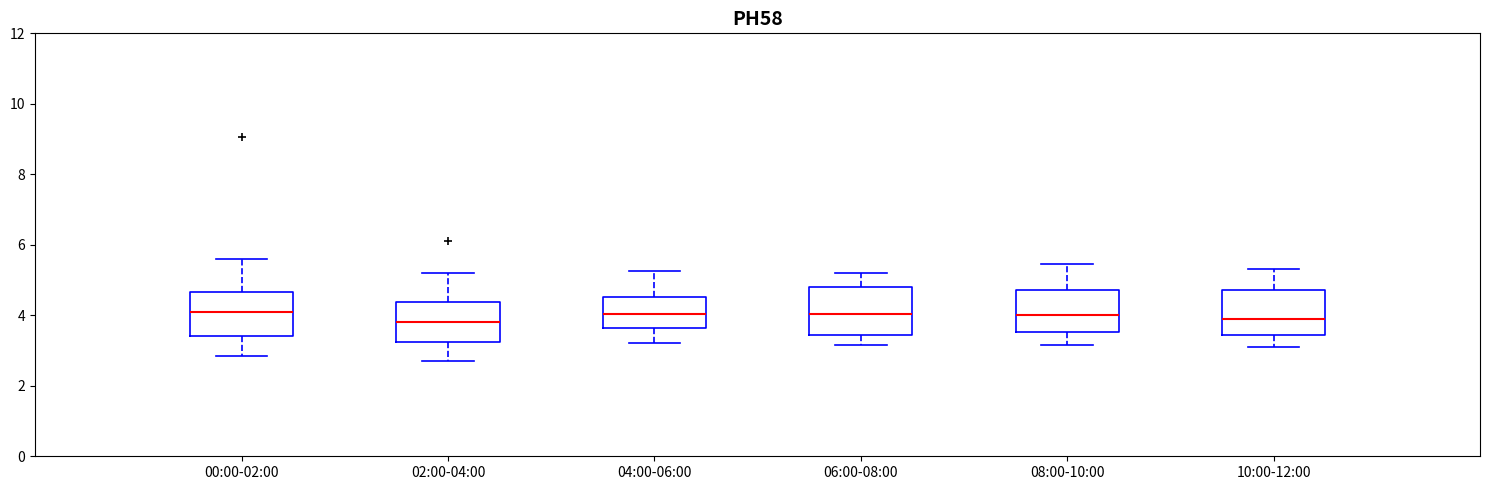

Reading left to right, transcribe this box plot: for each box, give where its median line is, the range the box spans, and where its two whiskers end, as read against the y-axis. The values are not printed on the chart, so give them approximately, as read against the axis.

00:00-02:00: median 4.0, box 3.4 to 4.6, whiskers 2.8 to 5.6
02:00-04:00: median 3.8, box 3.2 to 4.4, whiskers 2.8 to 5.2
04:00-06:00: median 4.0, box 3.6 to 4.6, whiskers 3.2 to 5.2
06:00-08:00: median 4.0, box 3.4 to 4.8, whiskers 3.2 to 5.2
08:00-10:00: median 4.0, box 3.6 to 4.8, whiskers 3.2 to 5.4
10:00-12:00: median 4.0, box 3.4 to 4.8, whiskers 3.2 to 5.4